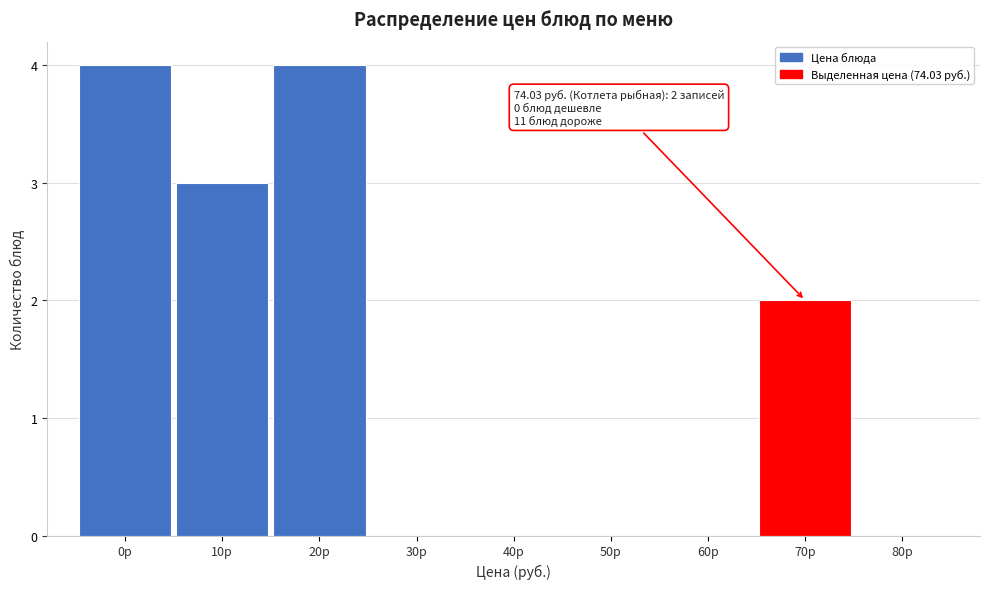

Reading left to right, transcribe all the data shown in this chart.

0р=4	10р=3	20р=4	30р=0	40р=0	50р=0	60р=0	70р=2	80р=0